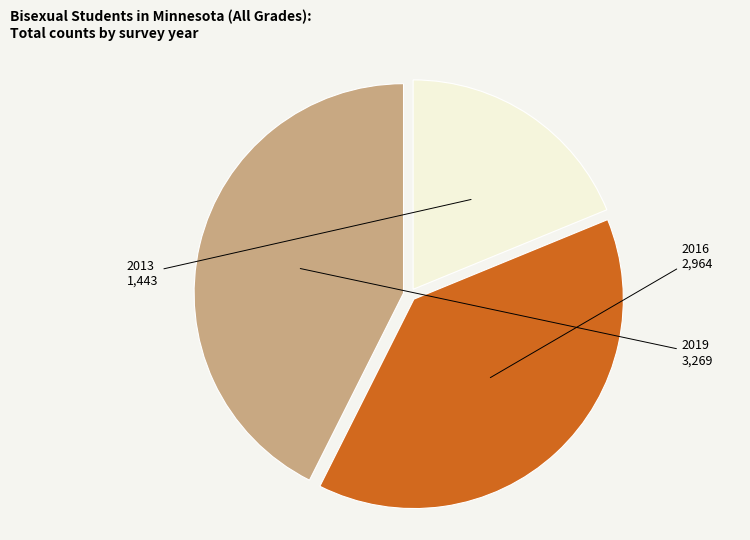

Rank the categories by value from lowest to highest.

2013, 2016, 2019